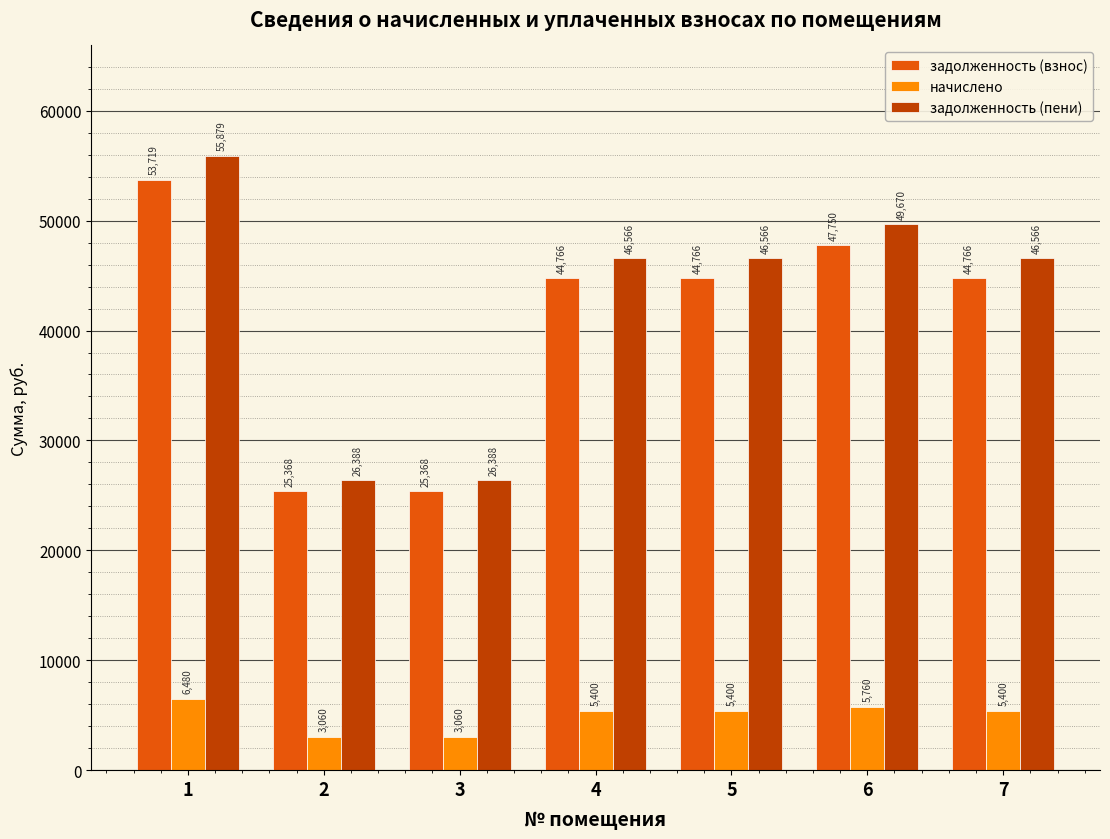

What is the value of the начислено bar at the 7th from the left?

5400.0